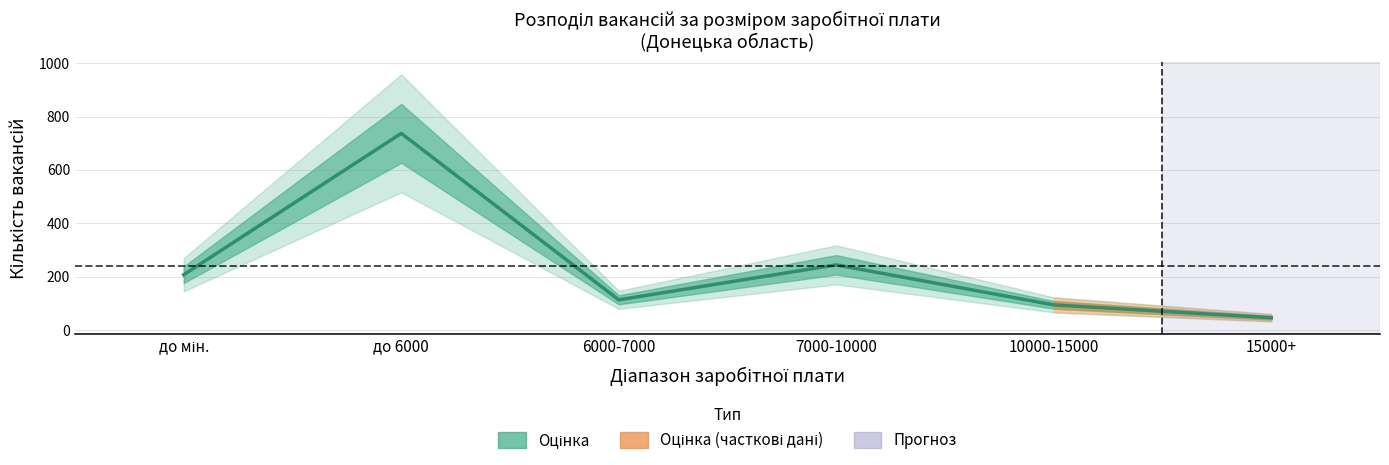

What position from the left is 10000-15000?

5